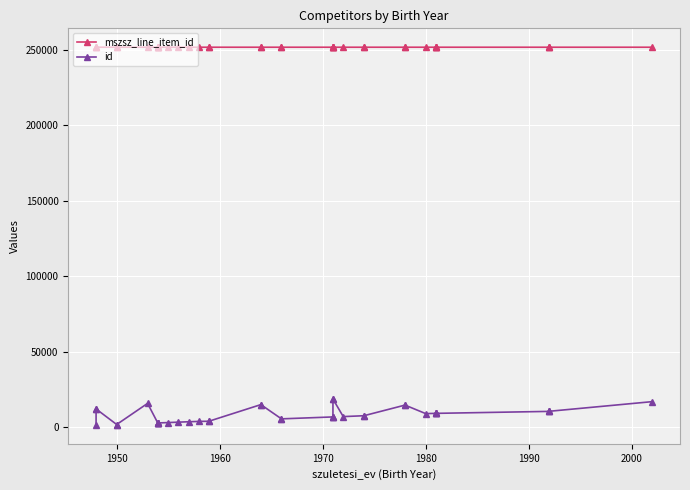

Is the value of mszsz_line_item_id at 14 greater than the value of id at 30?

Yes